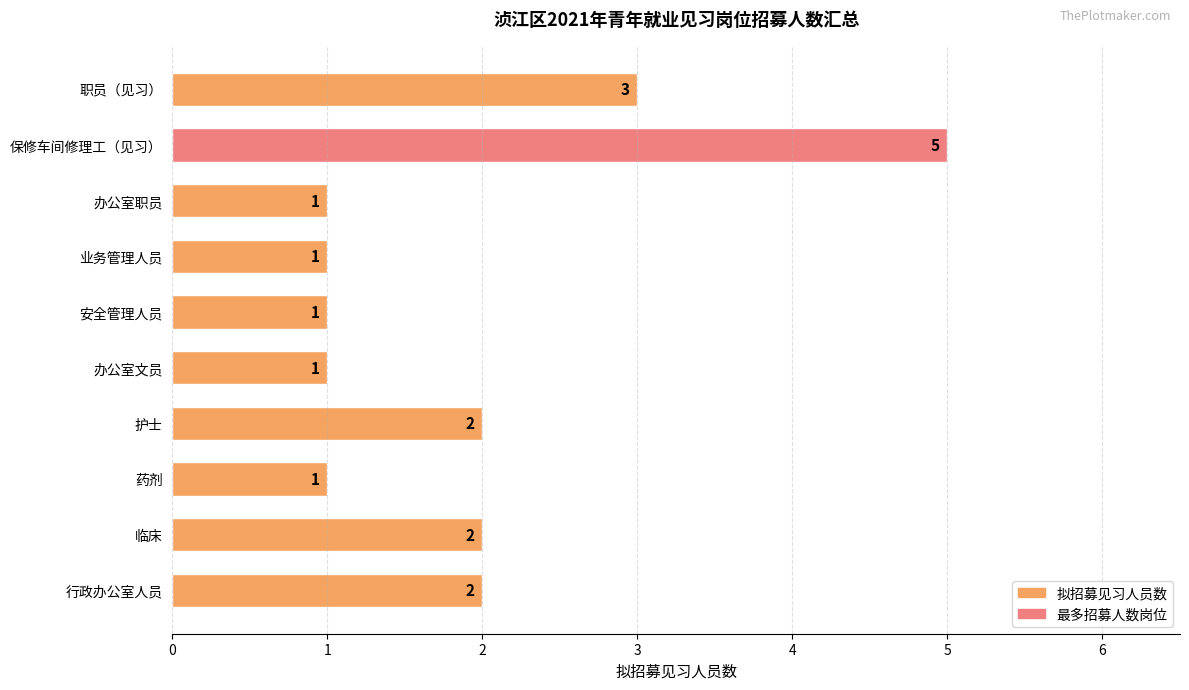

True or false: the data shows 1 at 办公室职员.

True